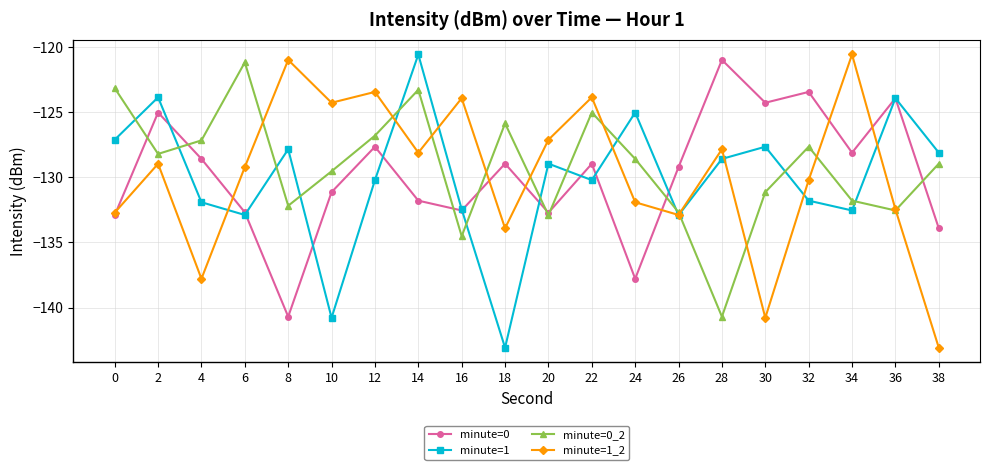

How many times do minute=0_2 and minute=1_2 cross each other?

10